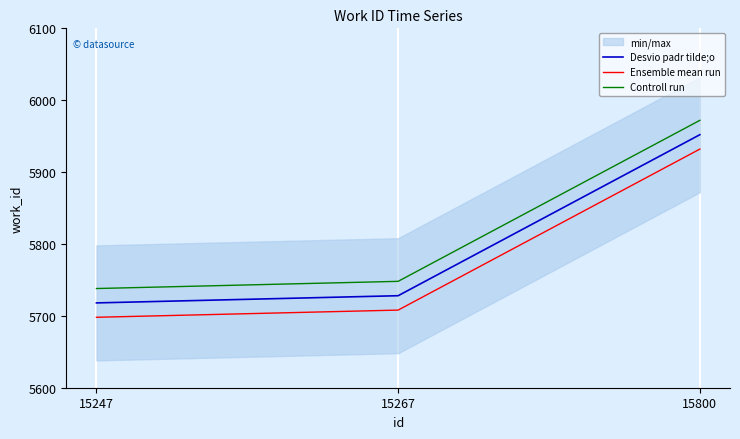

At which label does Desvio padr tilde;o reach its minimum?

15247